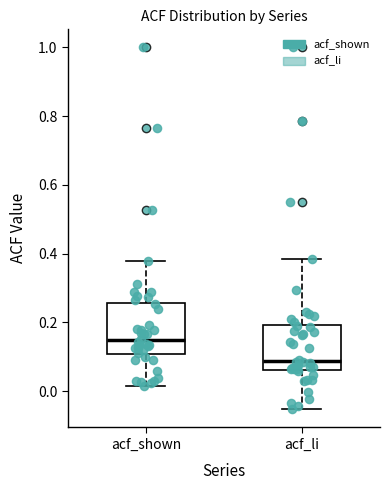

Where does the lower whisker of the box for acf_shown end on the y-axis? The values are not printed on the chart, so give them approximately, as read against the axis.

0.02